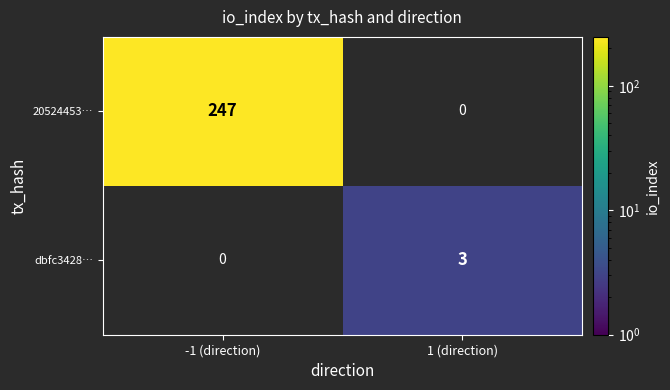

What is the average value of the 20524453… series?

124